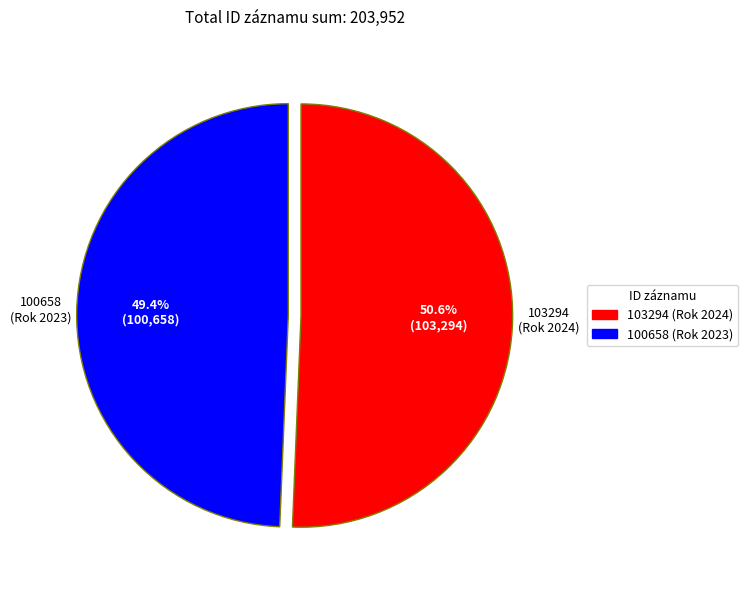

Does 103294 account for over 50% of the chart?

Yes